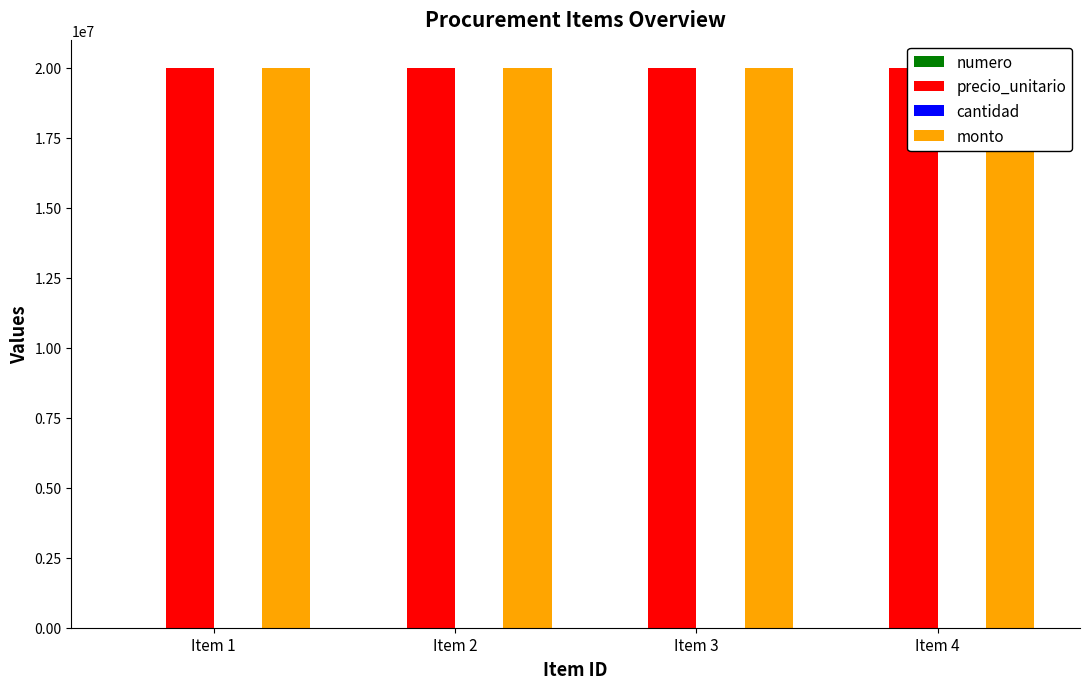

How many groups of bars are there?

4